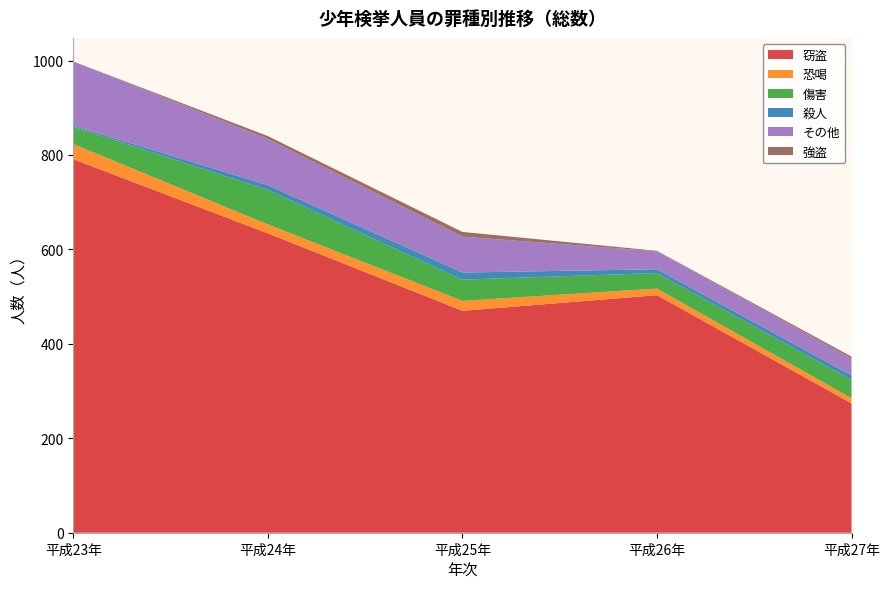

Reading left to right, list all the values displayed in this chart.

窃盗: 791	634	470	503	274
恐喝: 32	19	21	14	11
傷害: 37	73	45	33	39
殺人: 2	10	15	8	9
その他: 136	98	76	38	36
強盗: 0	6	10	1	4